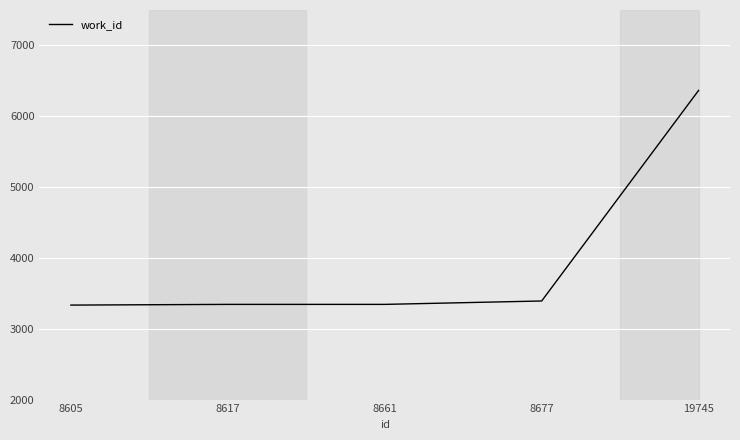

True or false: the data has more than 1 interior local peaks.

False